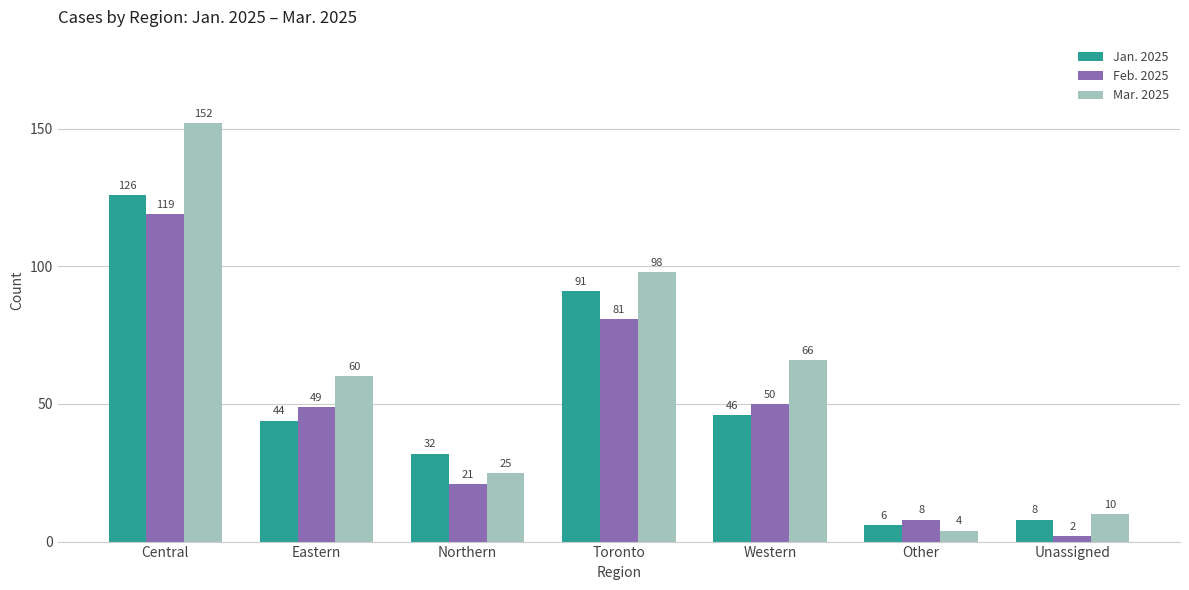

What is the value of the Mar. 2025 bar at the 1st from the left?

152